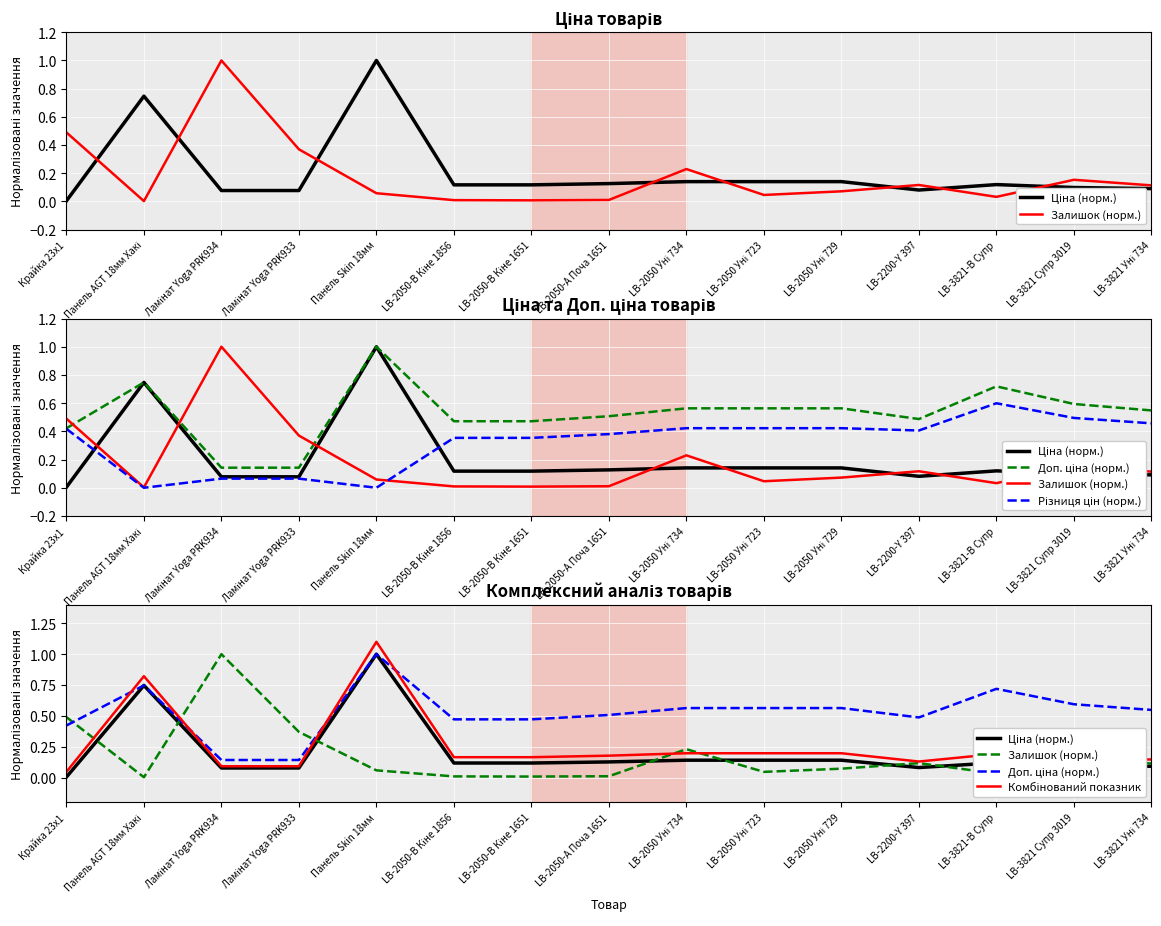

What is the difference between the Комбінований показник values at Крайка 23x1 and LB-3821-В Супр?

0.1